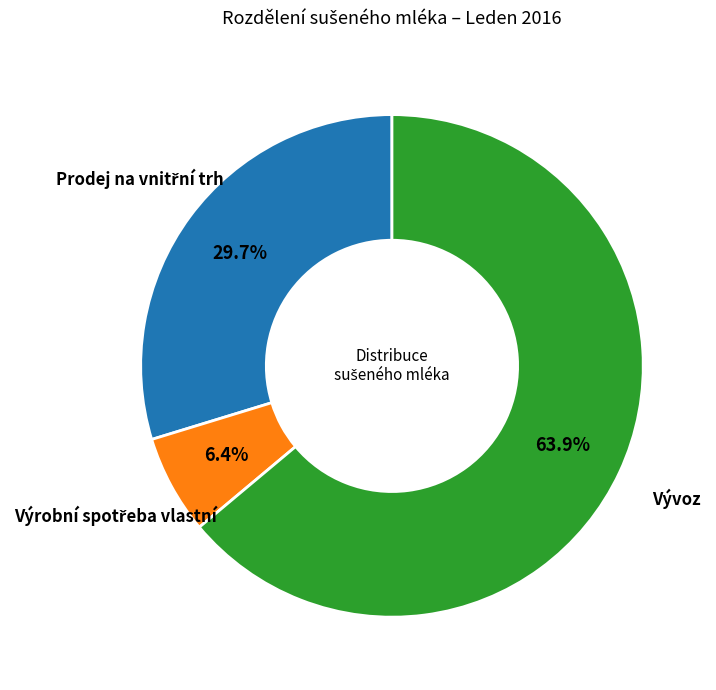

Which category has the biggest portion of the pie?

Vývoz